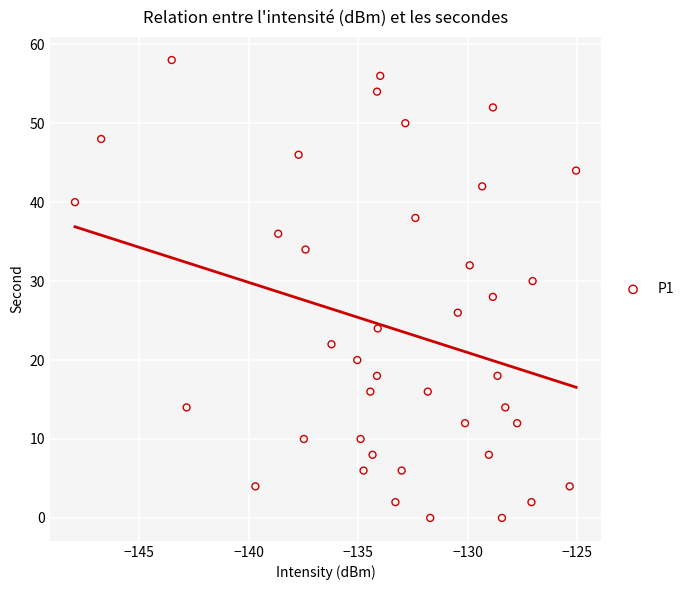

What is the range of Y values (max minus min)?

58